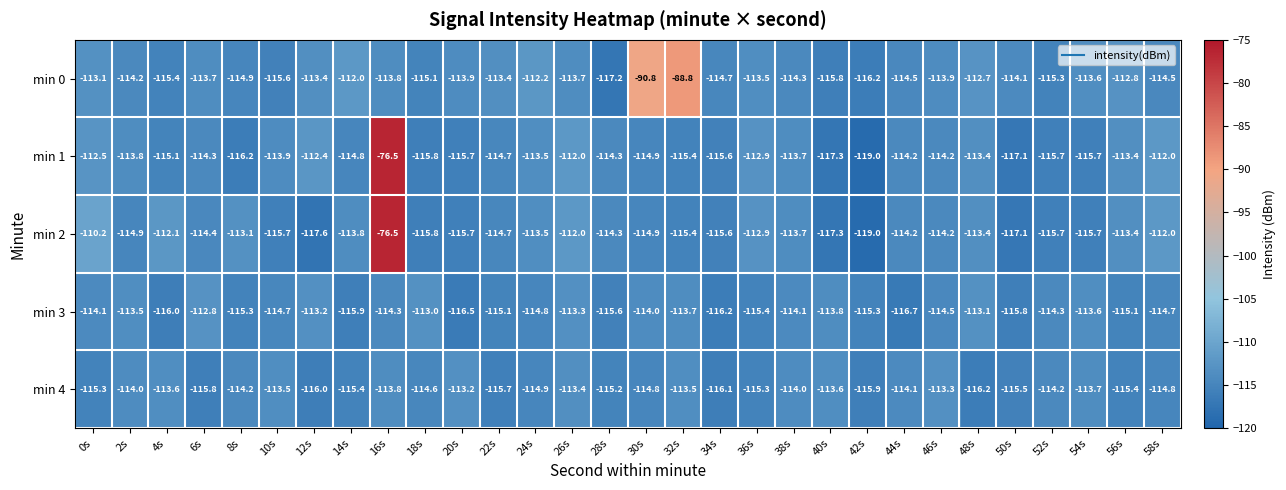

The min 0 series shows -181.5 at 52s. True or false?

False